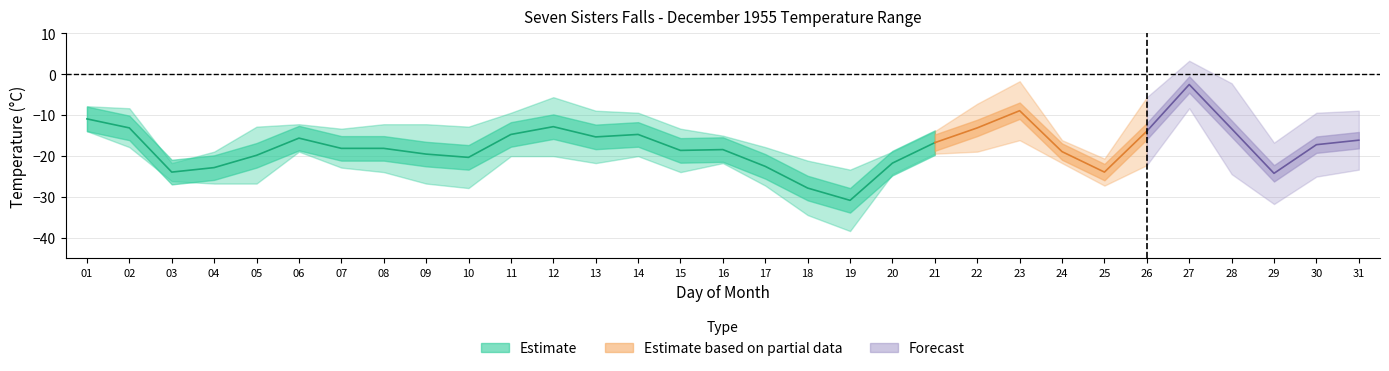

How many positive values does the Max Temp (C) series have?

1